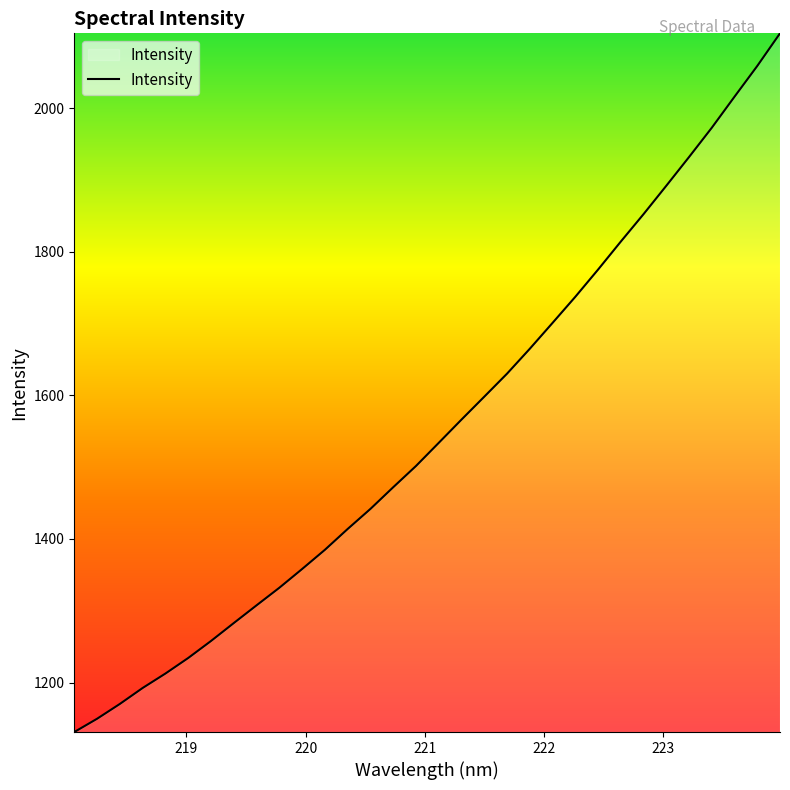

True or false: there are more than 1 points higher than both neighbors.

False